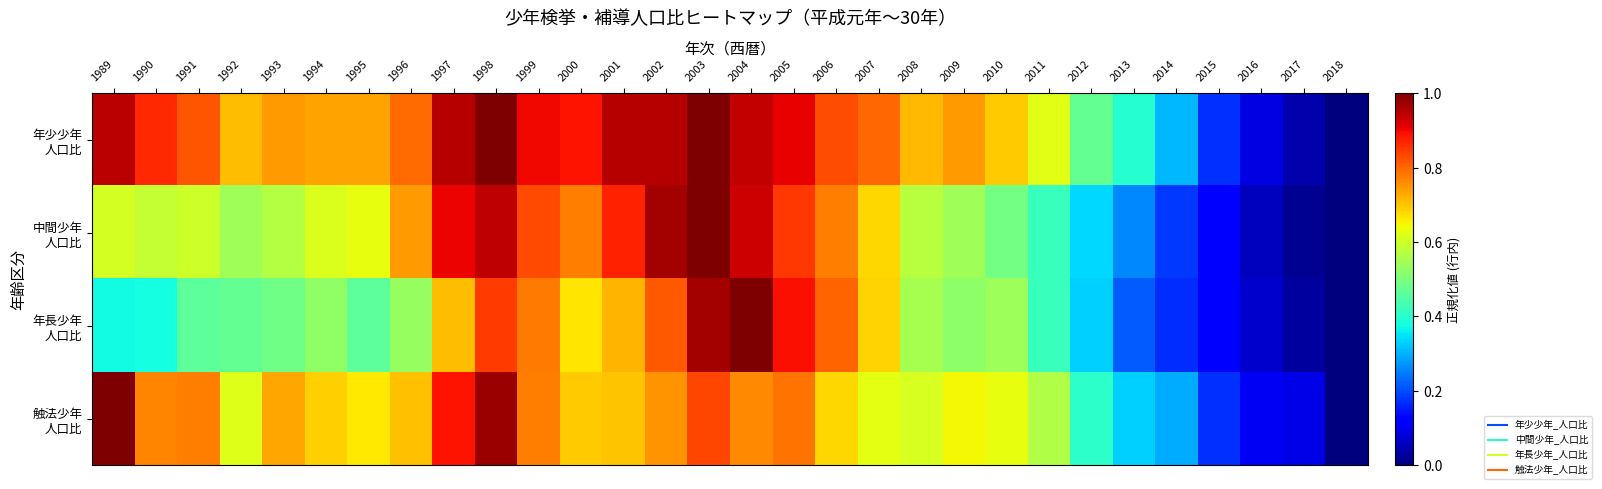

Which series has the largest total across all categories?

年少少年 人口比